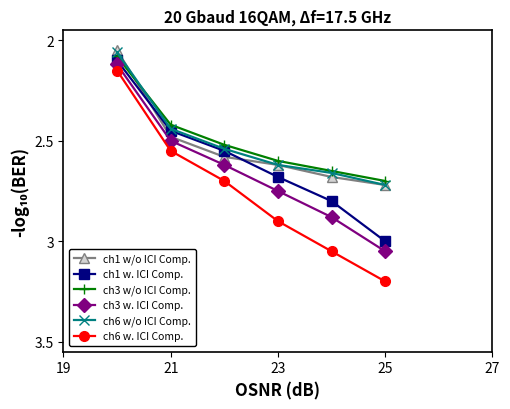

True or false: ch3 w/o ICI Comp. has more than 0 points higher than both neighbors.

False